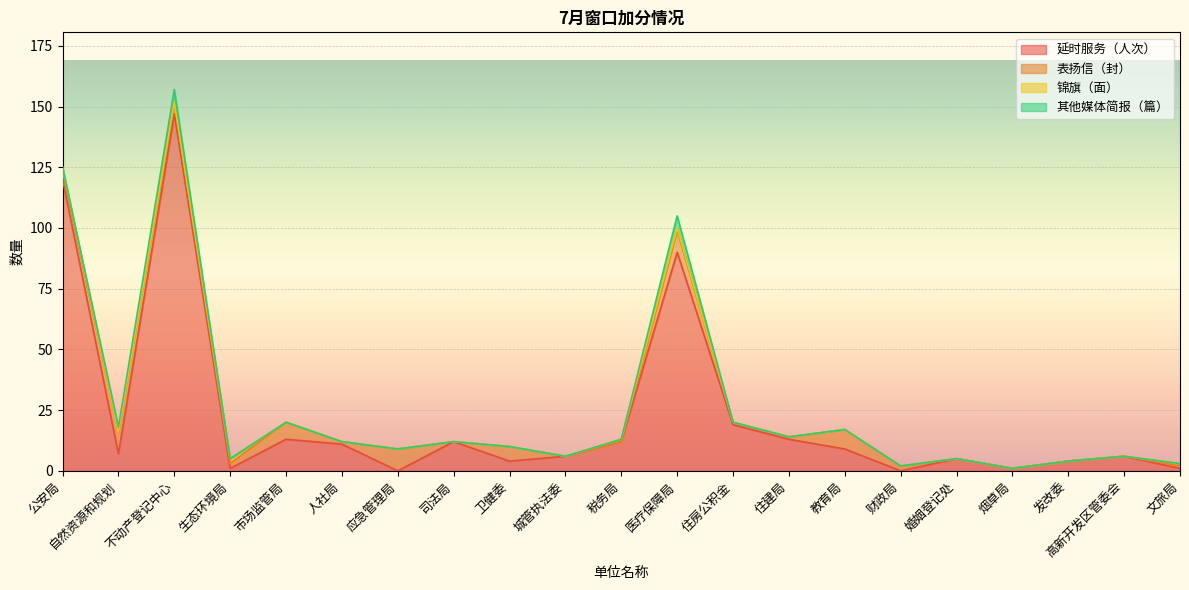

What position from the right is 婚姻登记处?

5